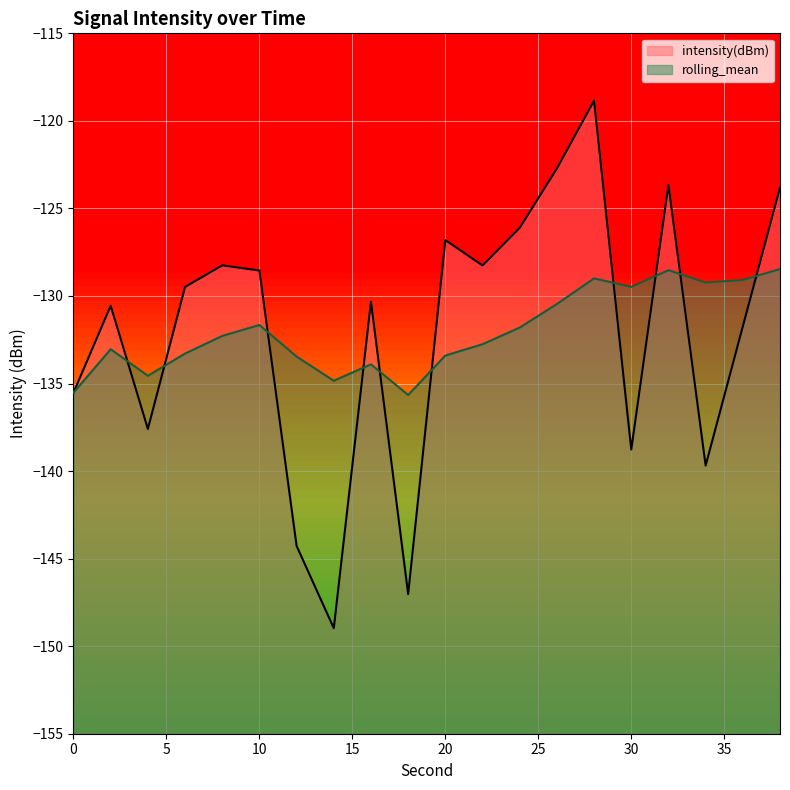

After their last crossing, which series has the higher values: intensity(dBm) or rolling_mean?

intensity(dBm)